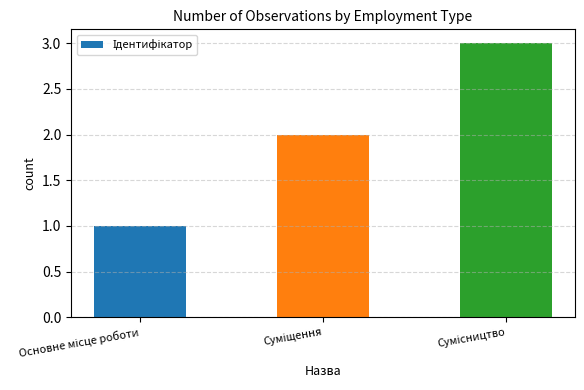

What is the maximum value shown in the chart?

3